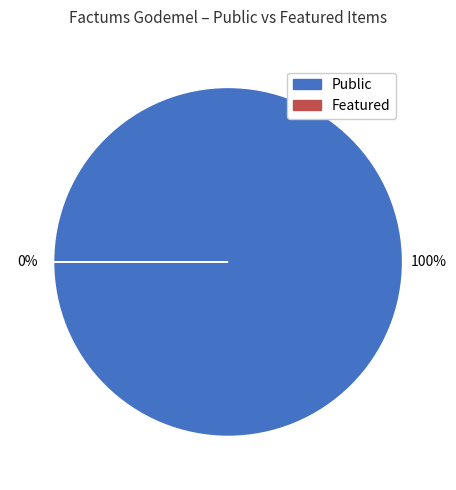

How many segments does this pie chart have?

2